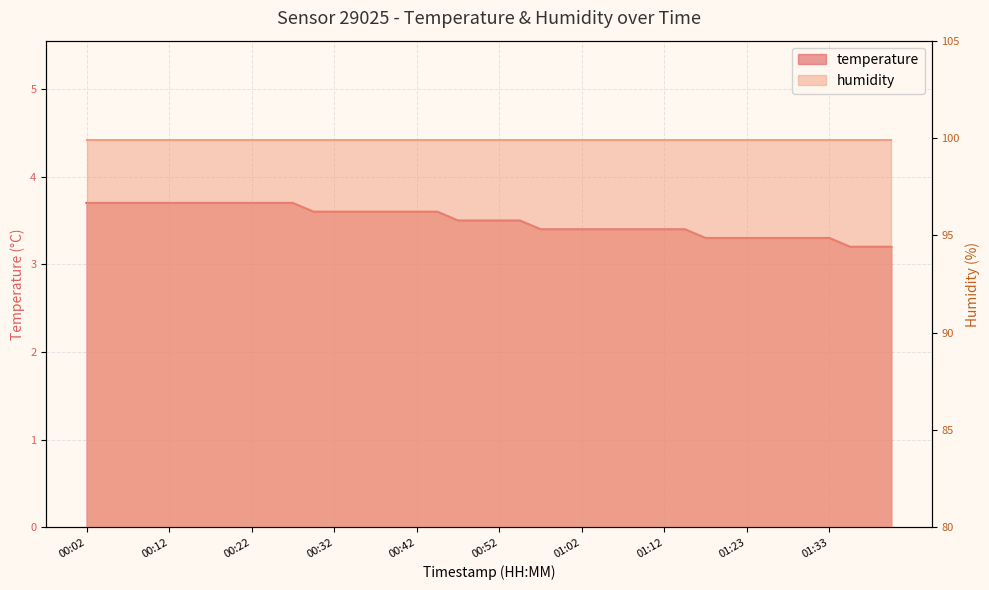

True or false: the data shows 3.7 at 00:20.

True